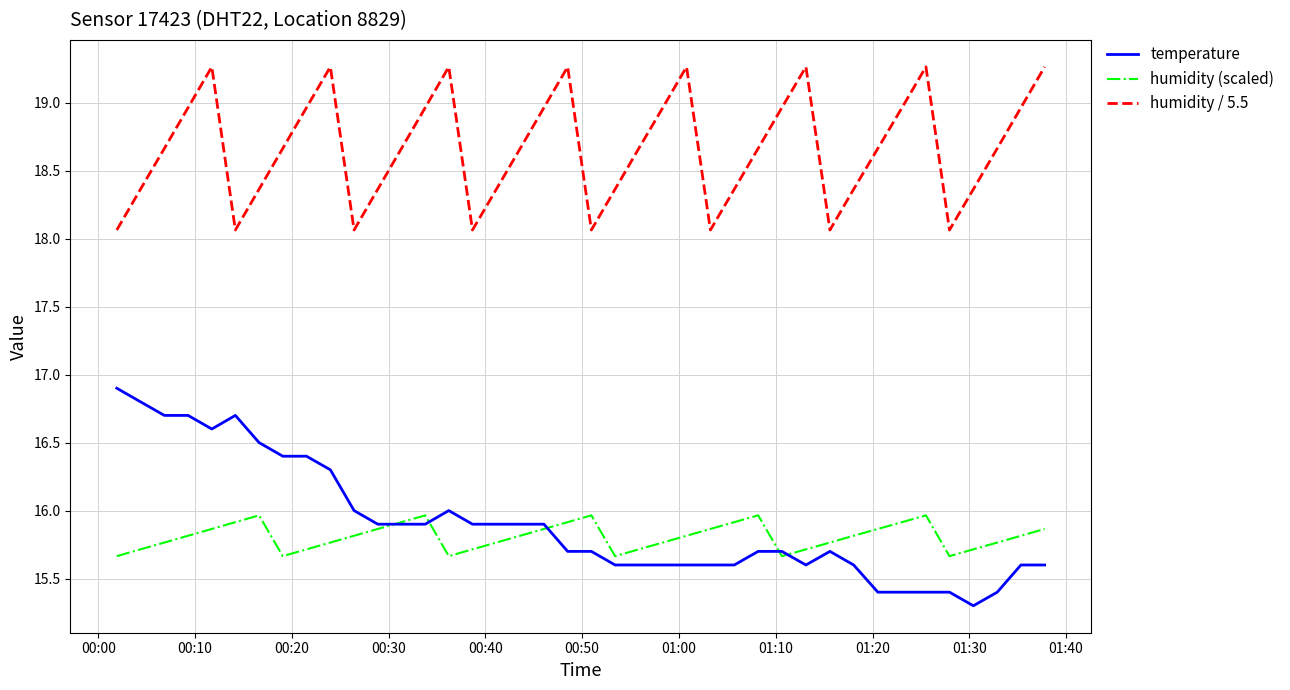

True or false: humidity (scaled) and humidity / 5.5 cross at least once.

False